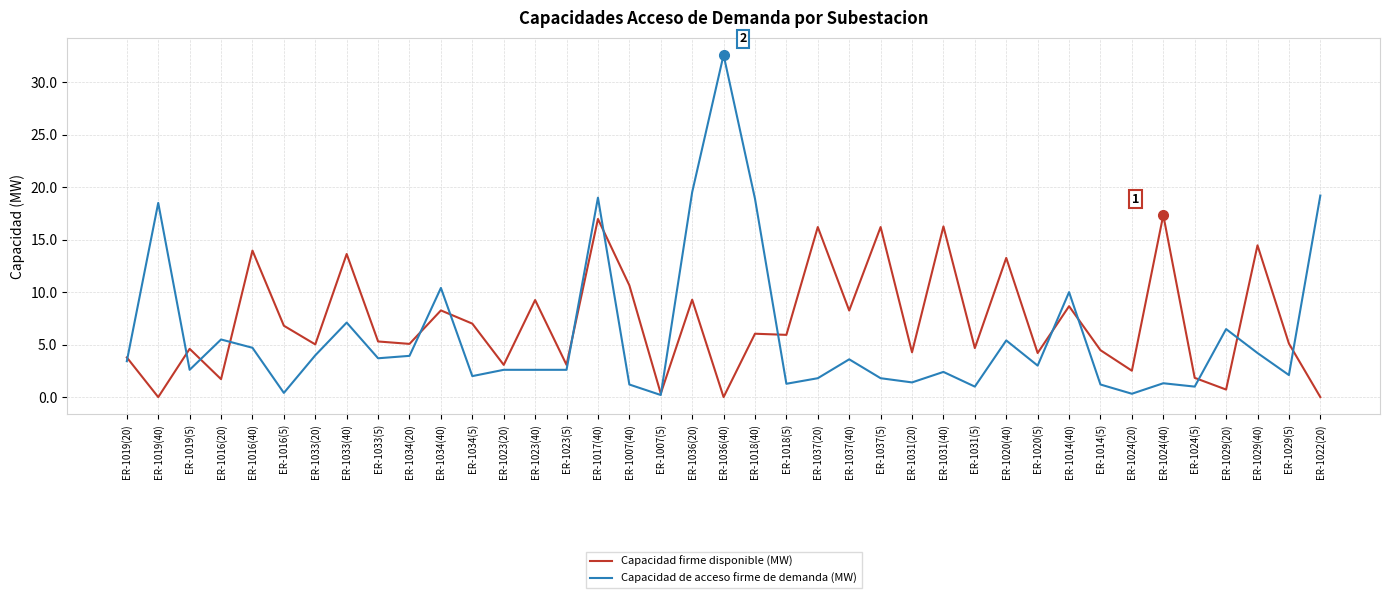

True or false: Capacidad firme disponible (MW) and Capacidad de acceso firme de demanda (MW) cross at least once.

True